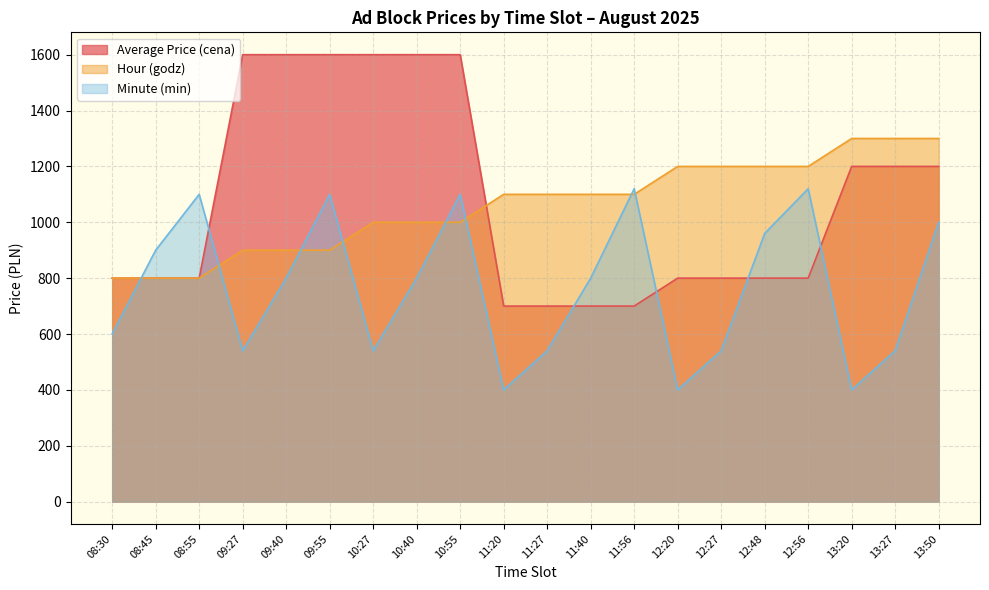

After their last crossing, which series has the higher values: Minute (min) or Hour (godz)?

Hour (godz)